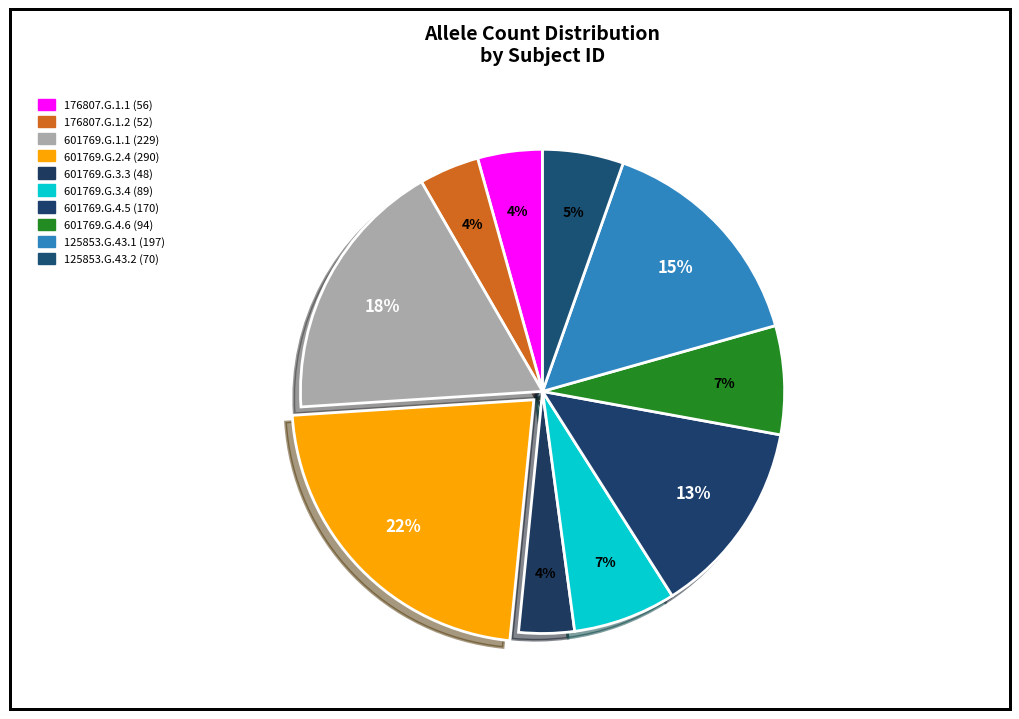

To the nearest percent, what is the difference between the 601769.G.4.6 and 125853.G.43.1 slice percentages?

8%